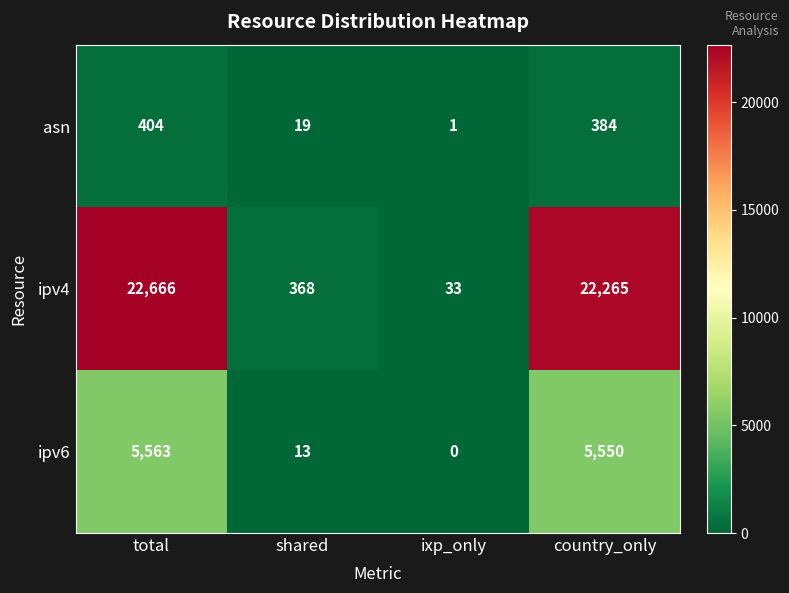

How many values in the asn series are below 384?

2